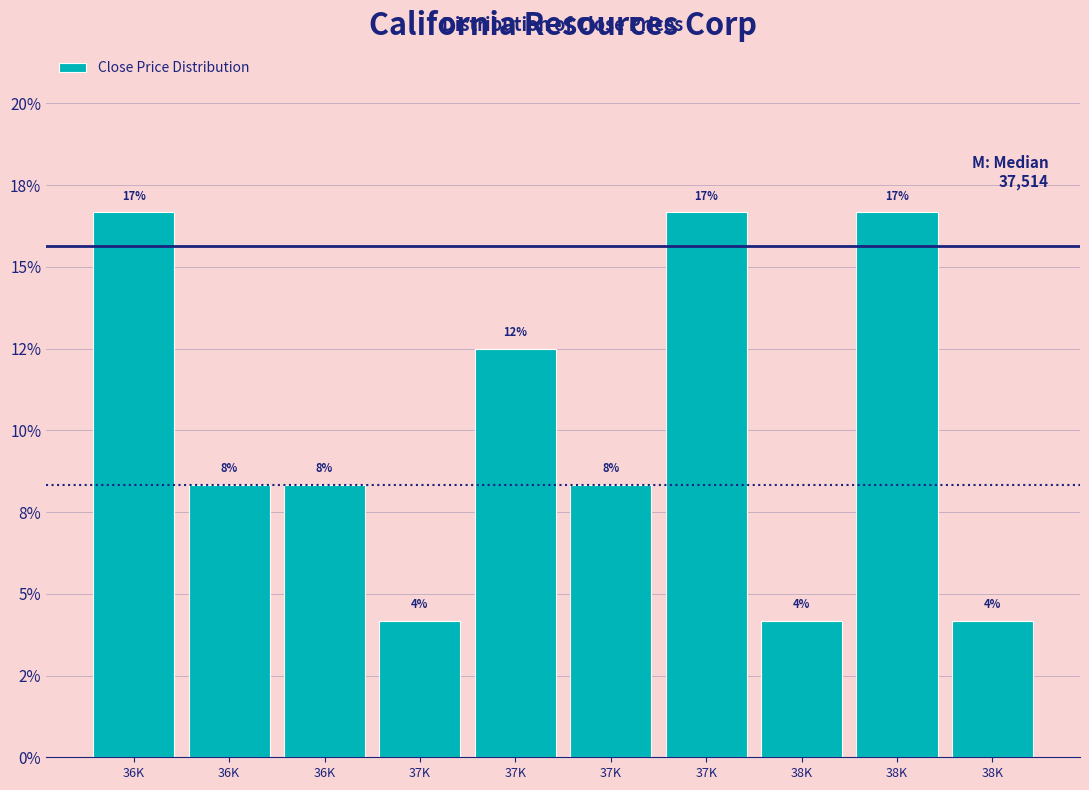

Are the bars horizontal?

No